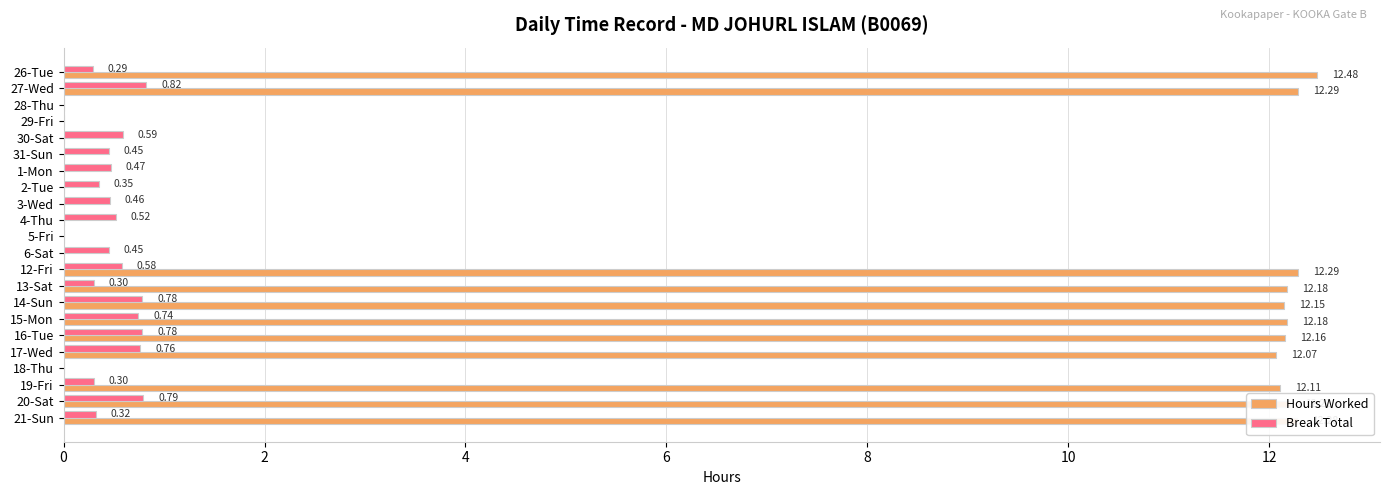

What is the sum of the Hours Worked values at 15-Mon and 29-Fri?

12.2